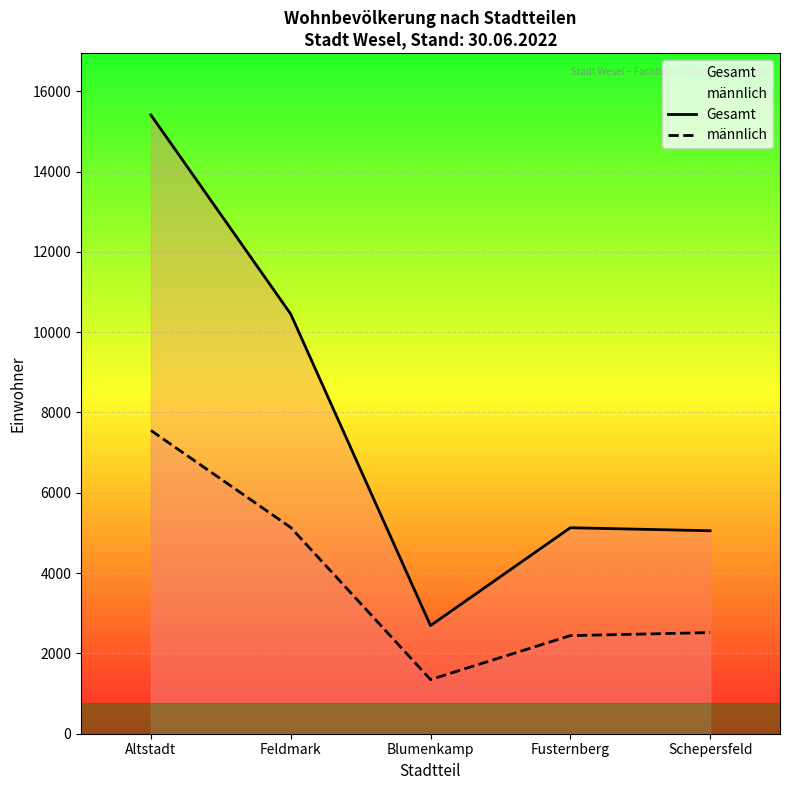

How many categories are shown in the chart?

5